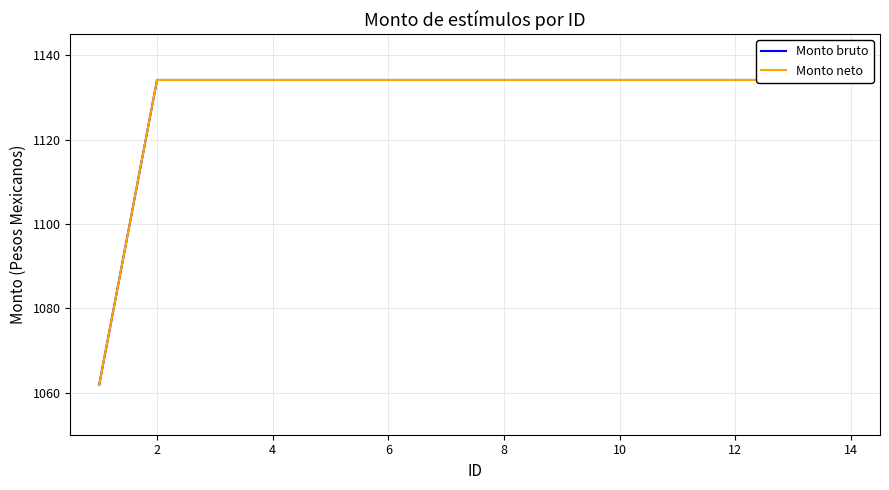

Which series has the largest total across all categories?

Monto bruto